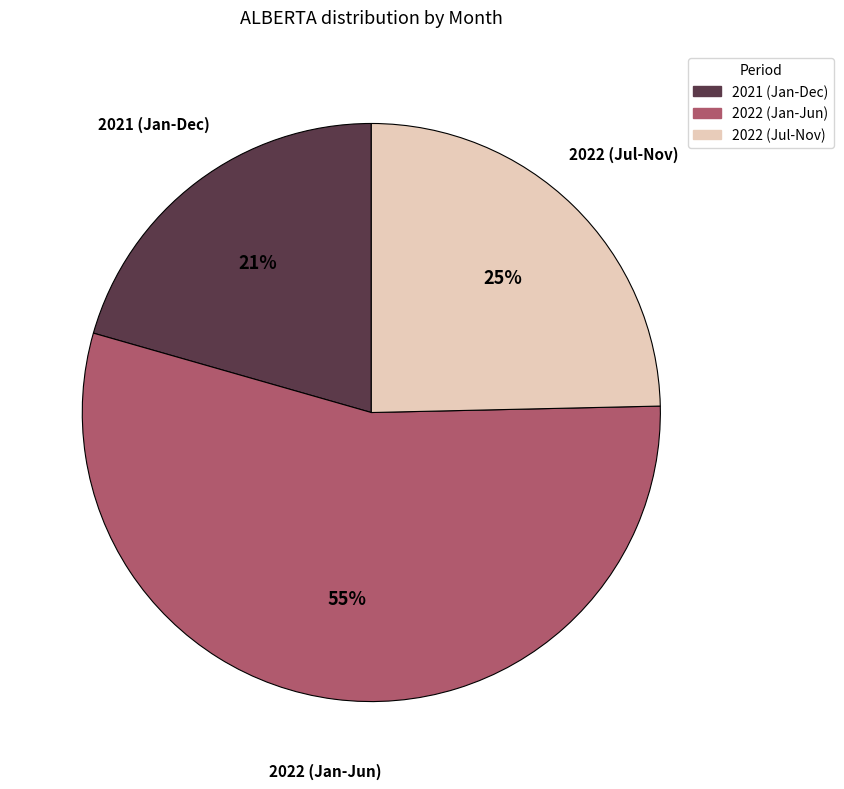

To the nearest percent, what is the average slice percentage?

33%